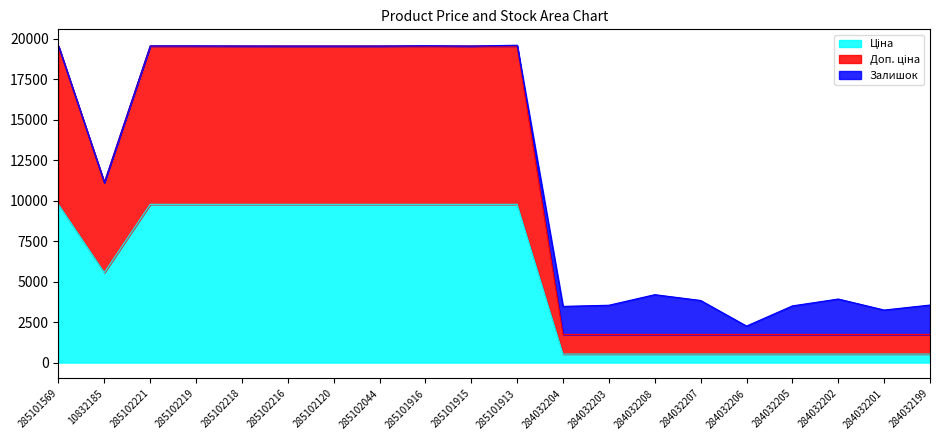

True or false: Доп. ціна has a value of 19551.0 at 285101916.

True